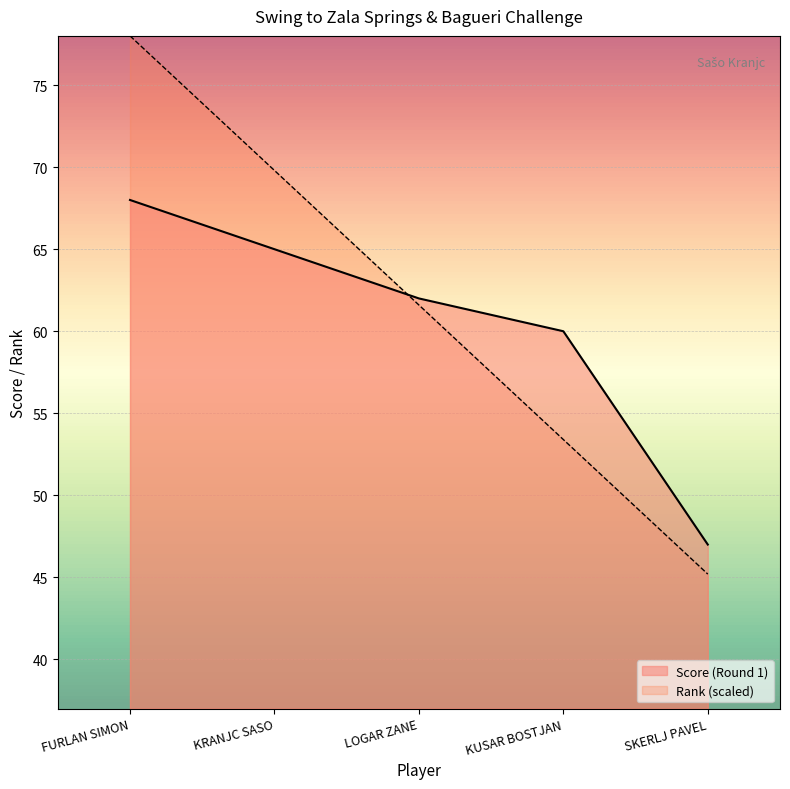

What is the sum of the Rank values at KRANJC SASO and LOGAR ZANE?

131.4